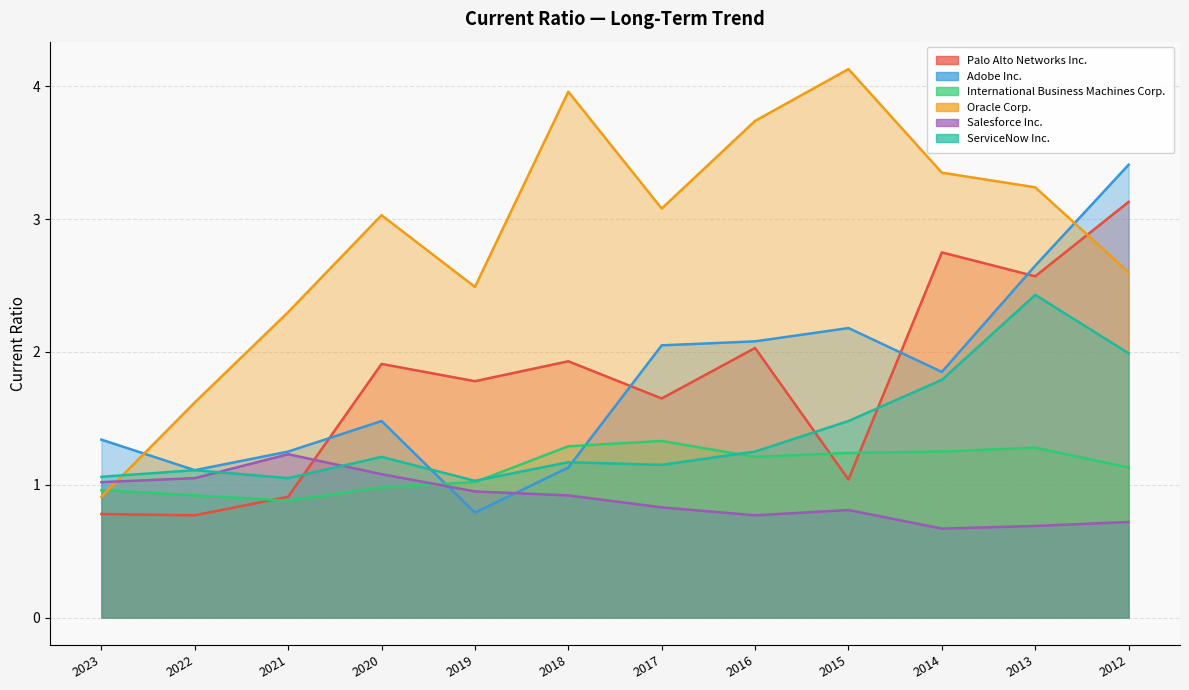

True or false: Adobe Inc. has a value of 1.1 at 2022.

True